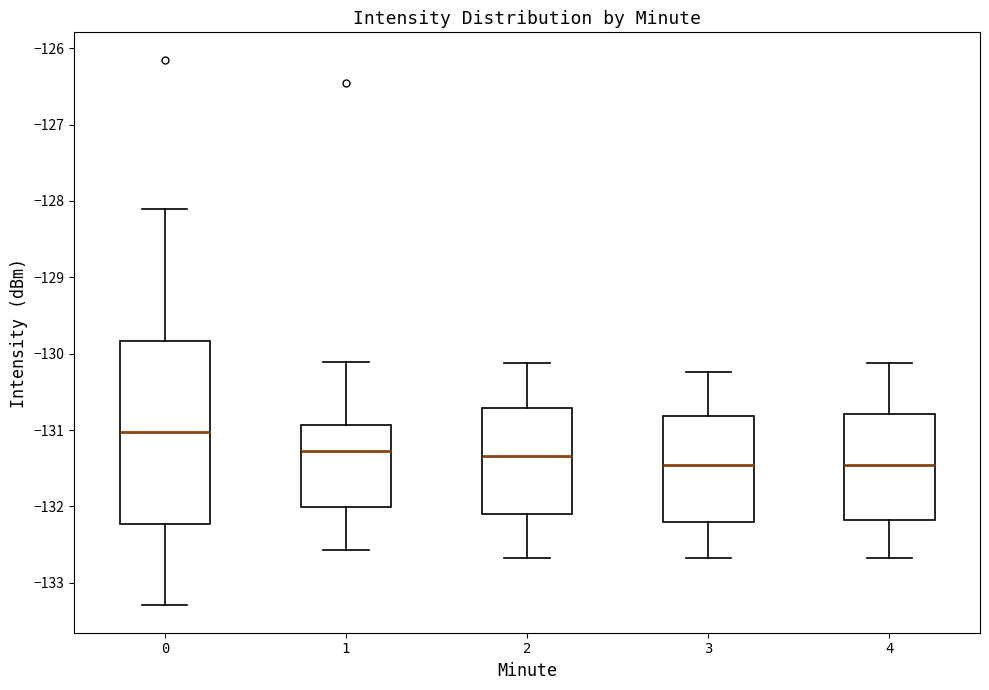

Reading left to right, transcribe this box plot: for each box, give where its median line is, the range the box spans, and where its two whiskers end, as read against the y-axis. The values are not printed on the chart, so give them approximately, as read against the axis.

0: median -131.0, box -132.2 to -129.8, whiskers -133.3 to -128.1
1: median -131.3, box -132.0 to -130.9, whiskers -132.6 to -130.1
2: median -131.3, box -132.1 to -130.7, whiskers -132.7 to -130.1
3: median -131.5, box -132.2 to -130.8, whiskers -132.7 to -130.2
4: median -131.5, box -132.2 to -130.8, whiskers -132.7 to -130.1